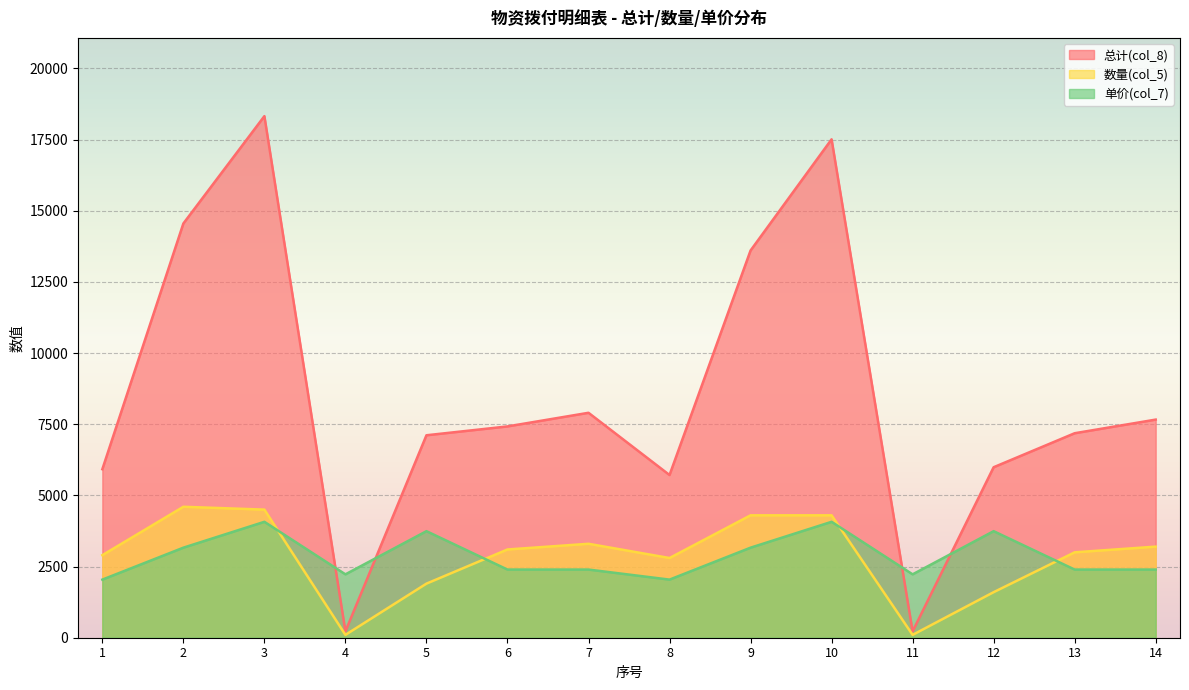

Reading right to left, list all the values displayed in this chart.

总计(col_8): 14=7662.1	13=7183.2	12=5988.8	11=222.7	10=17507.9	9=13601.8	8=5715.4	7=7901.5	6=7422.6	5=7111.7	4=222.7	3=18322.2	2=14550.7	1=5919.5
数量(col_5): 14=3200.0	13=3000.0	12=1600.0	11=100.0	10=4300.0	9=4300.0	8=2800.0	7=3300.0	6=3100.0	5=1900.0	4=100.0	3=4500.0	2=4600.0	1=2900.0
单价(col_7): 14=2394.4	13=2394.4	12=3743.0	11=2226.6	10=4071.6	9=3163.2	8=2041.2	7=2394.4	6=2394.4	5=3743.0	4=2226.6	3=4071.6	2=3163.2	1=2041.2